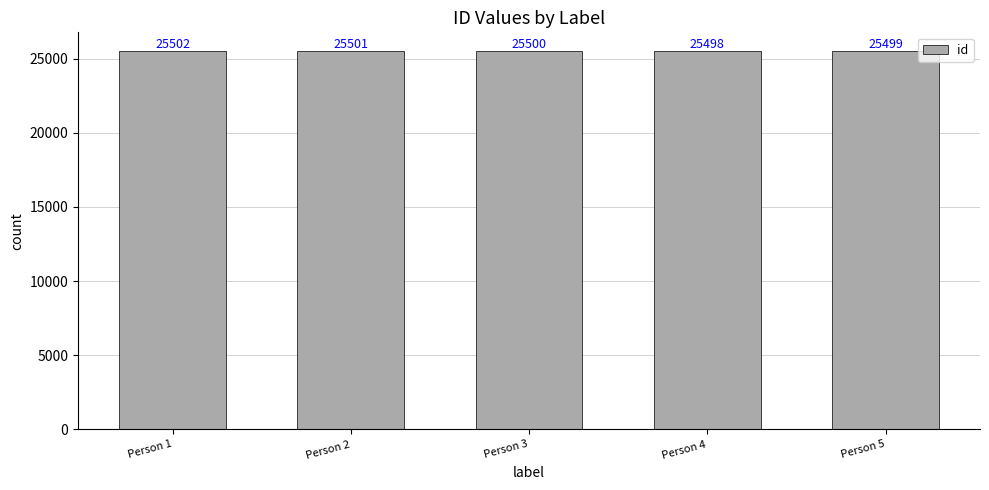

Rank the categories by value from highest to lowest.

Person 1, Person 2, Person 3, Person 5, Person 4